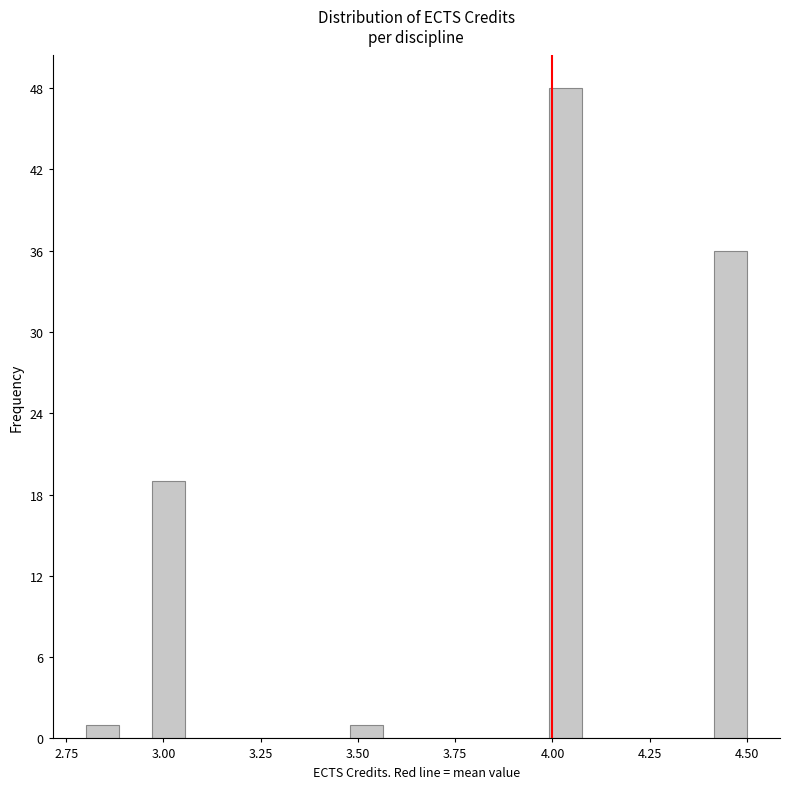

Read against the x-axis, roughly where is the centre of the tallest bar?

4.05